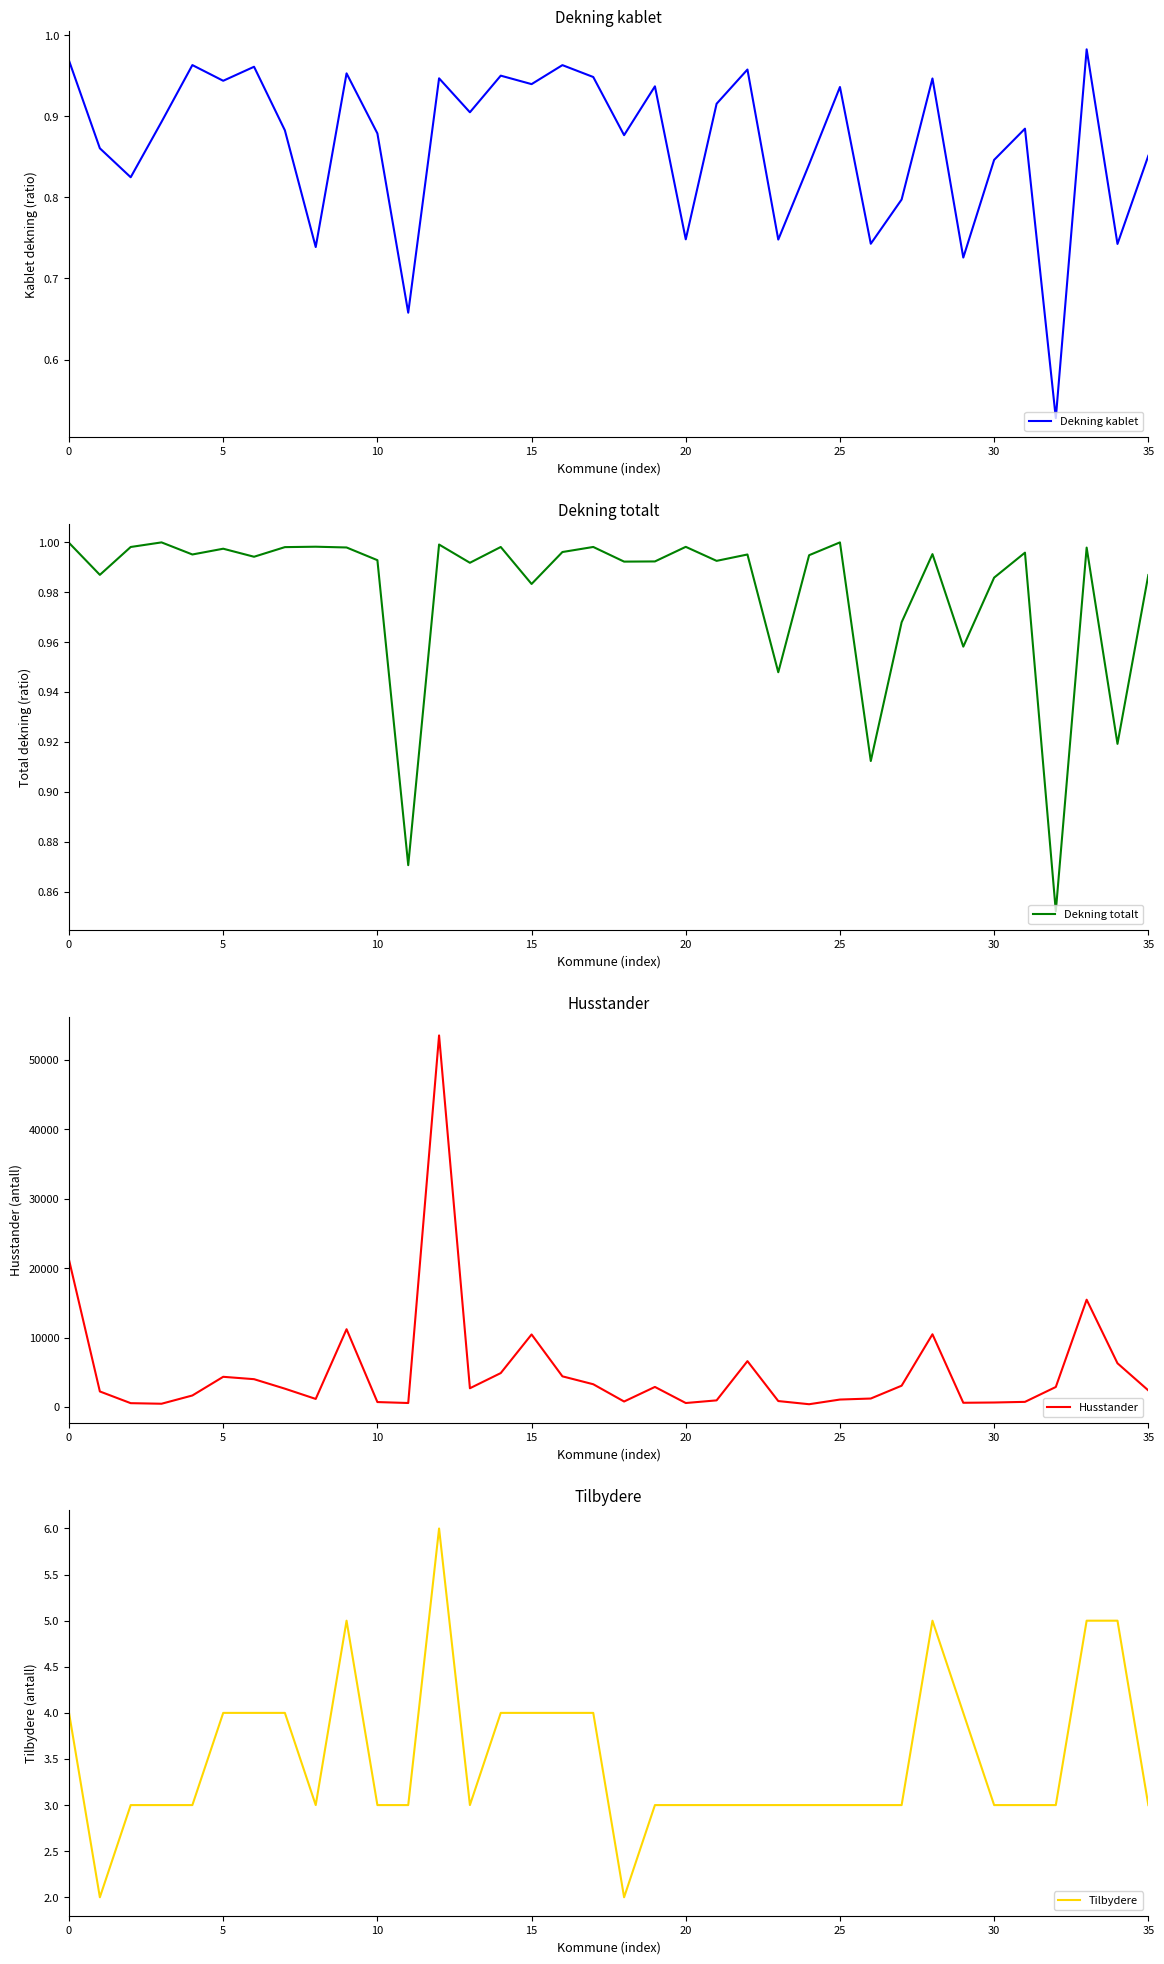

Where is Dekning kablet nearest to the value 0?

32